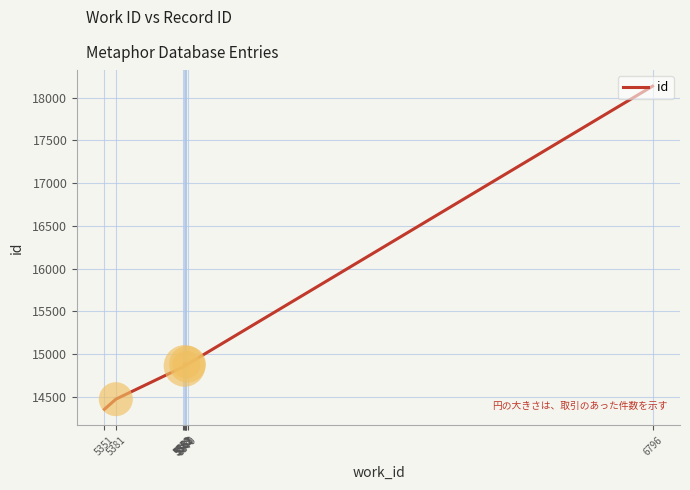

Approximately how many times larger is the value at 5561 compared to 5562?

1.0